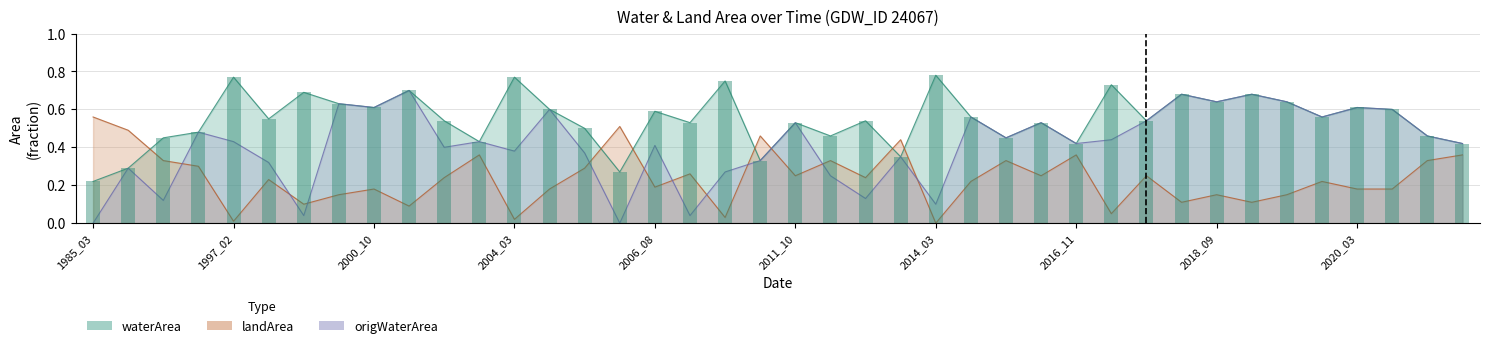

How many groups of bars are there?

40